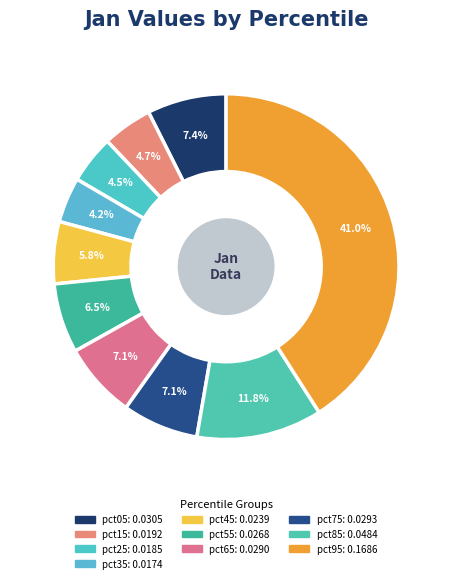

Is the sum of pct05 and pct95 greater than half?

No